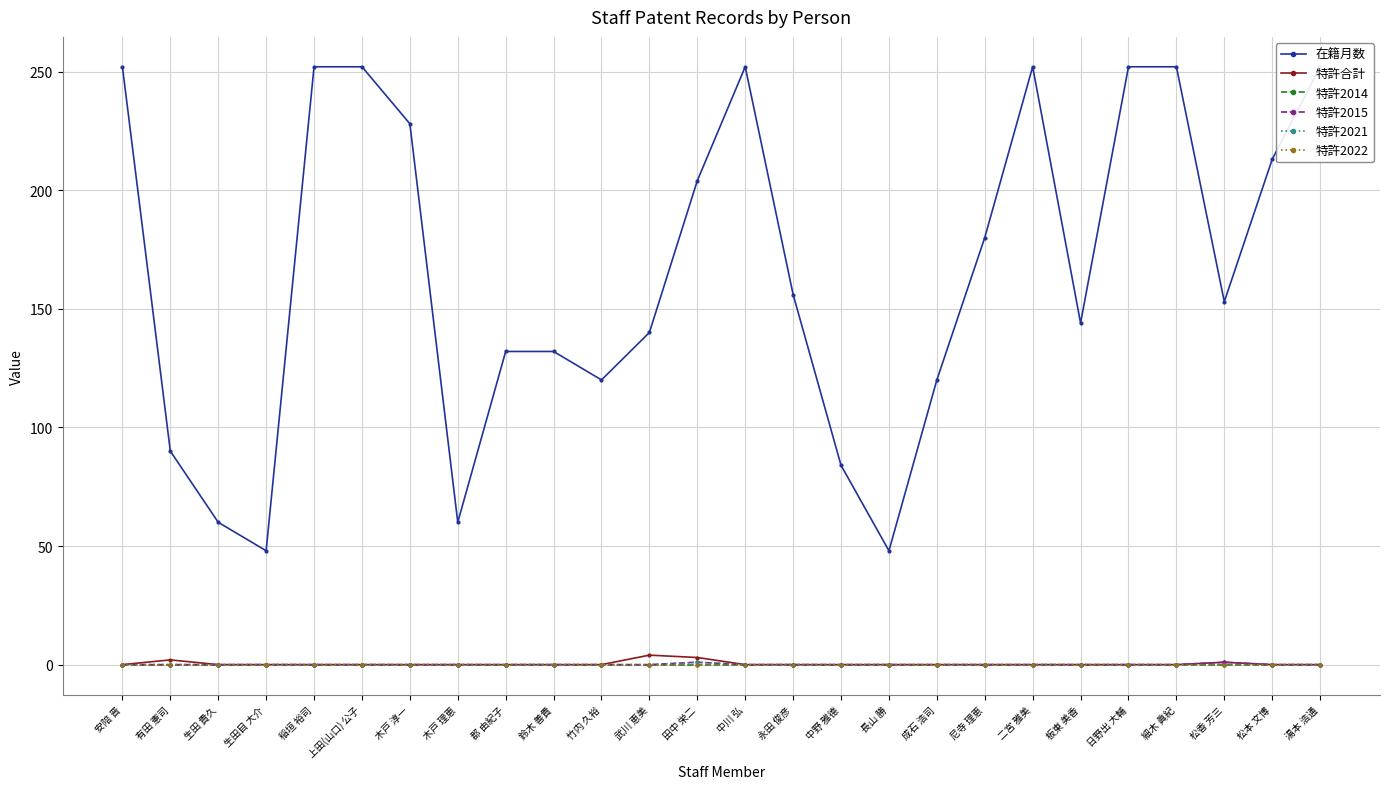

True or false: 特許2022 and 特許2015 cross at least once.

False